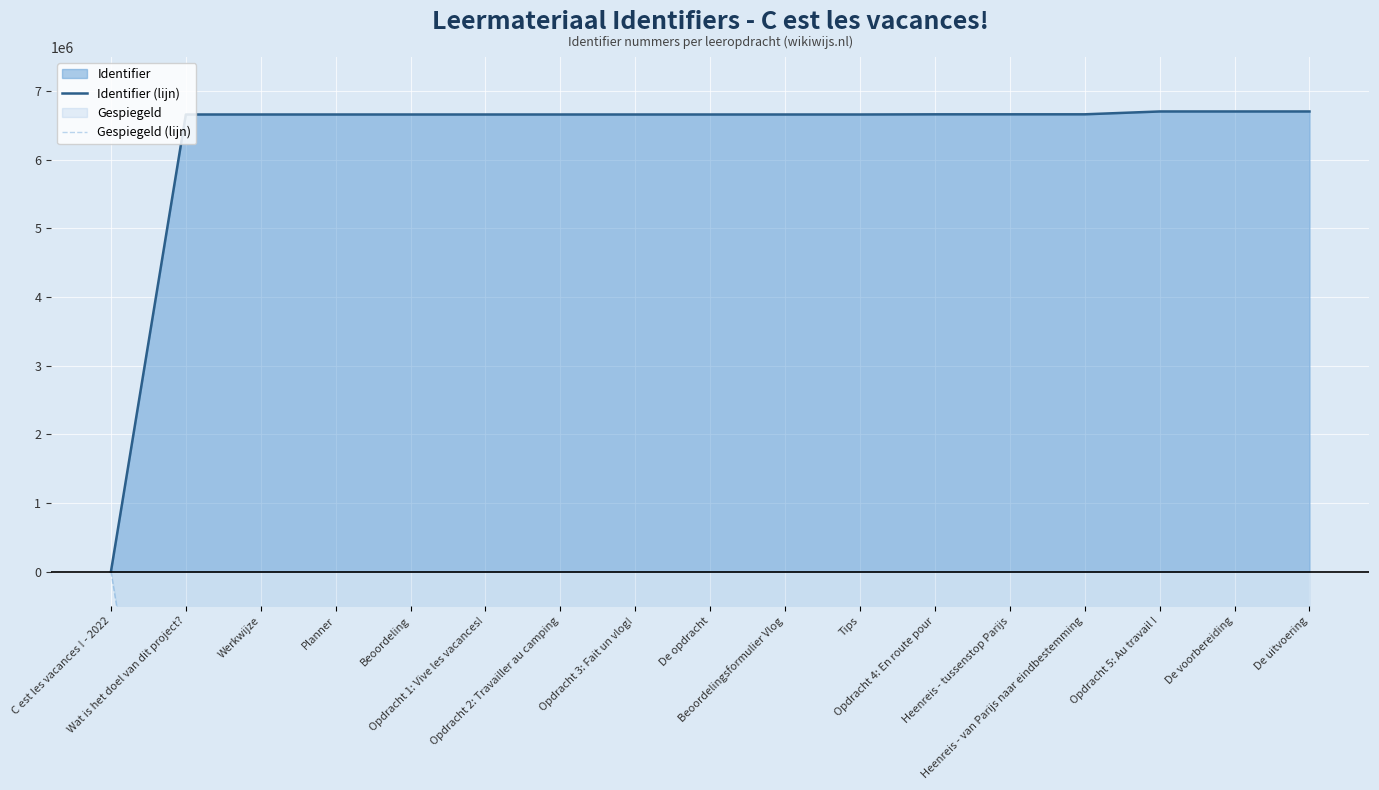

What is the label of the 9th point from the left?

De opdracht